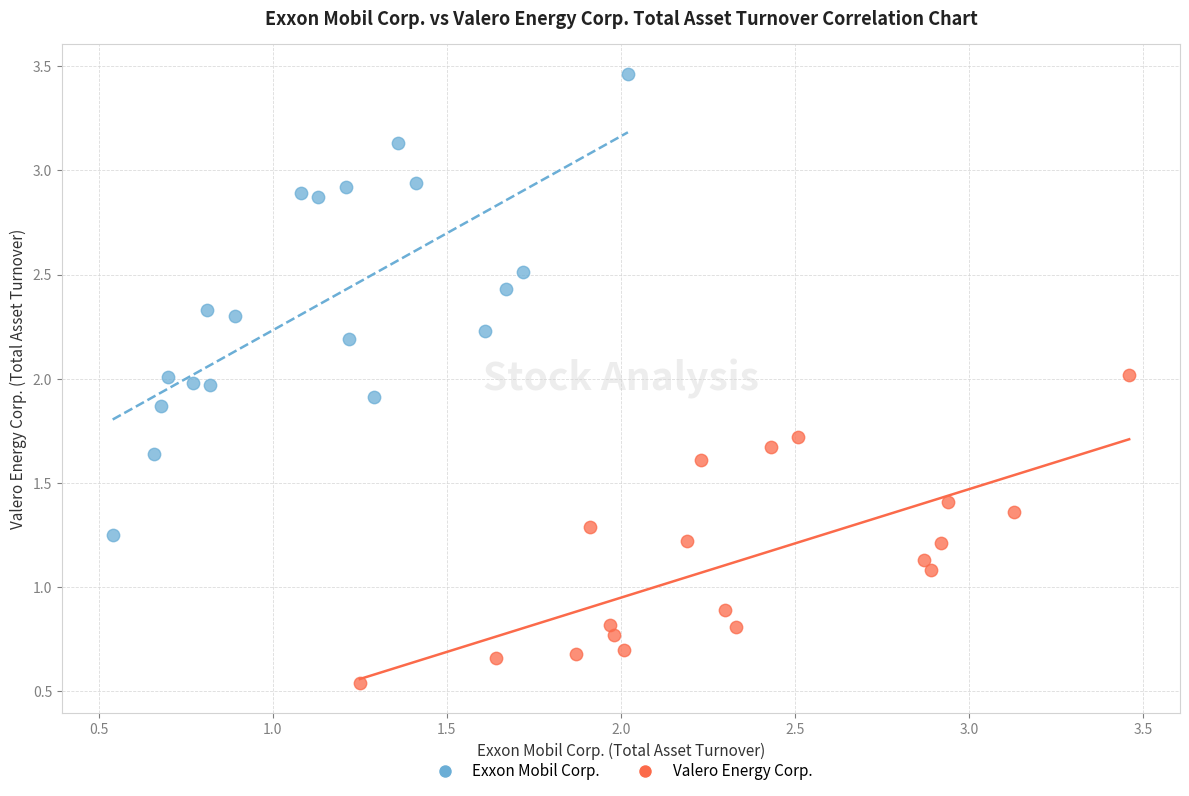

Which series contains the highest Y value?

Exxon Mobil Corp.